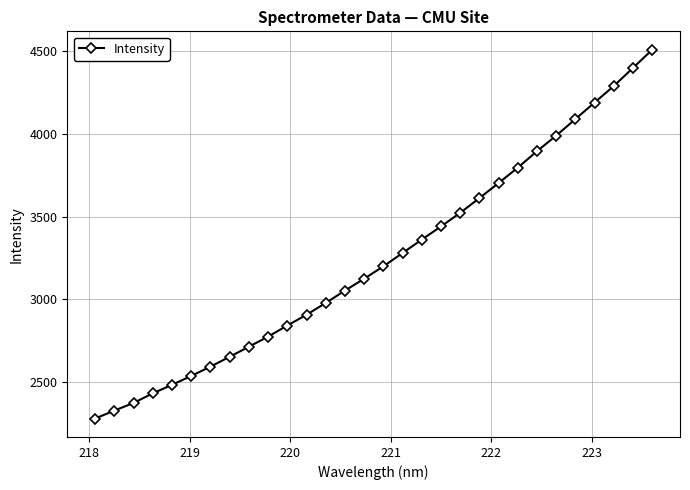

True or false: the data has more than 1 interior local peaks.

False